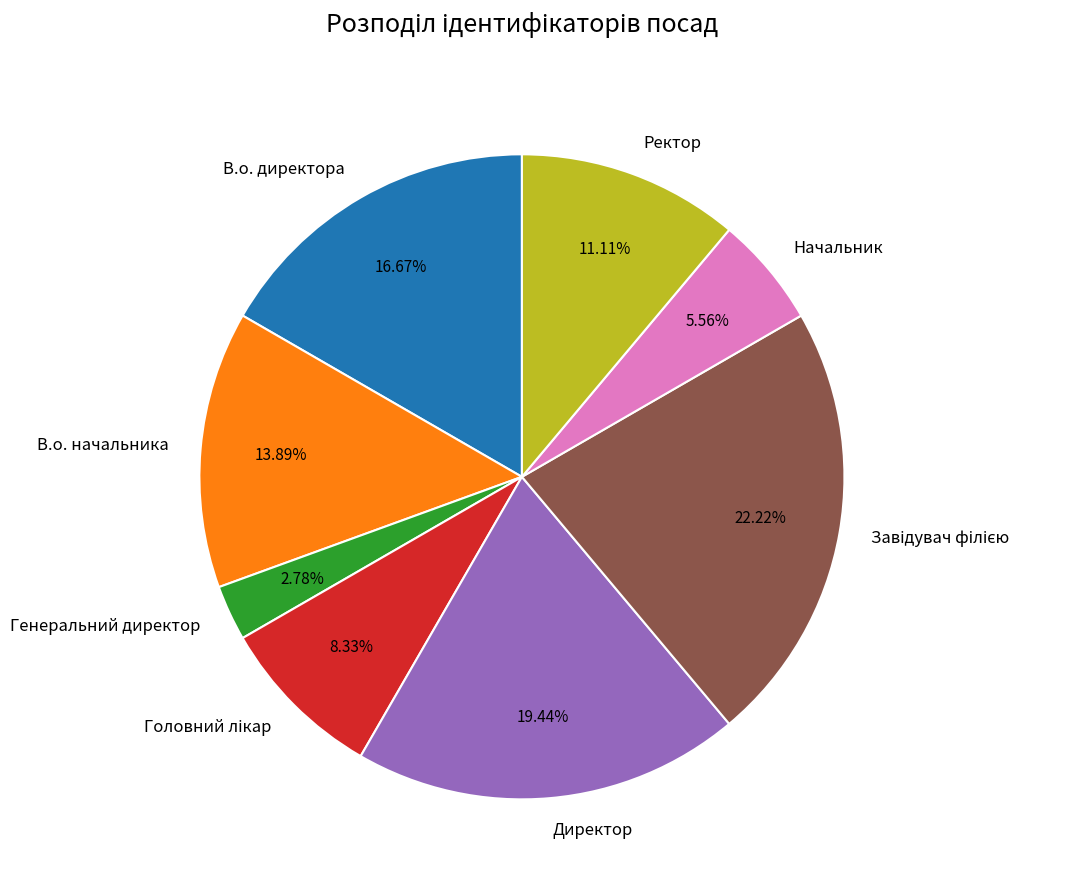

Count the number of slices in the pie.

8